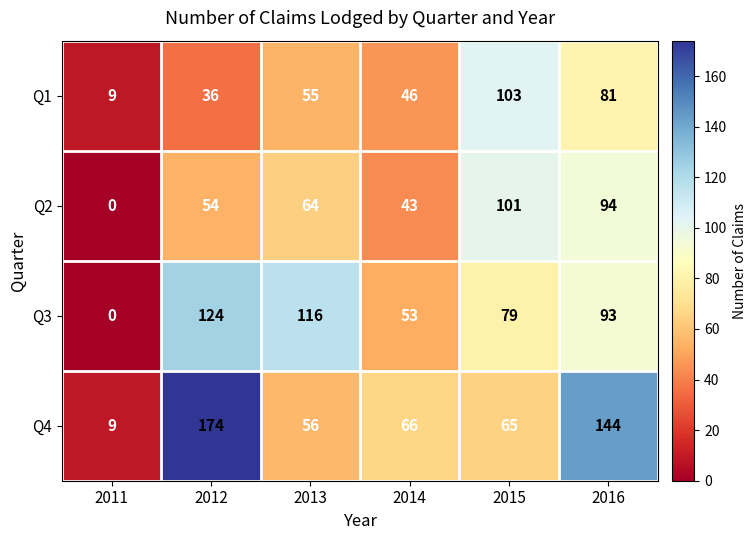

Reading right to left, transcribe all the data shown in this chart.

Q1: 2016=81	2015=103	2014=46	2013=55	2012=36	2011=9
Q2: 2016=94	2015=101	2014=43	2013=64	2012=54	2011=0
Q3: 2016=93	2015=79	2014=53	2013=116	2012=124	2011=0
Q4: 2016=144	2015=65	2014=66	2013=56	2012=174	2011=9